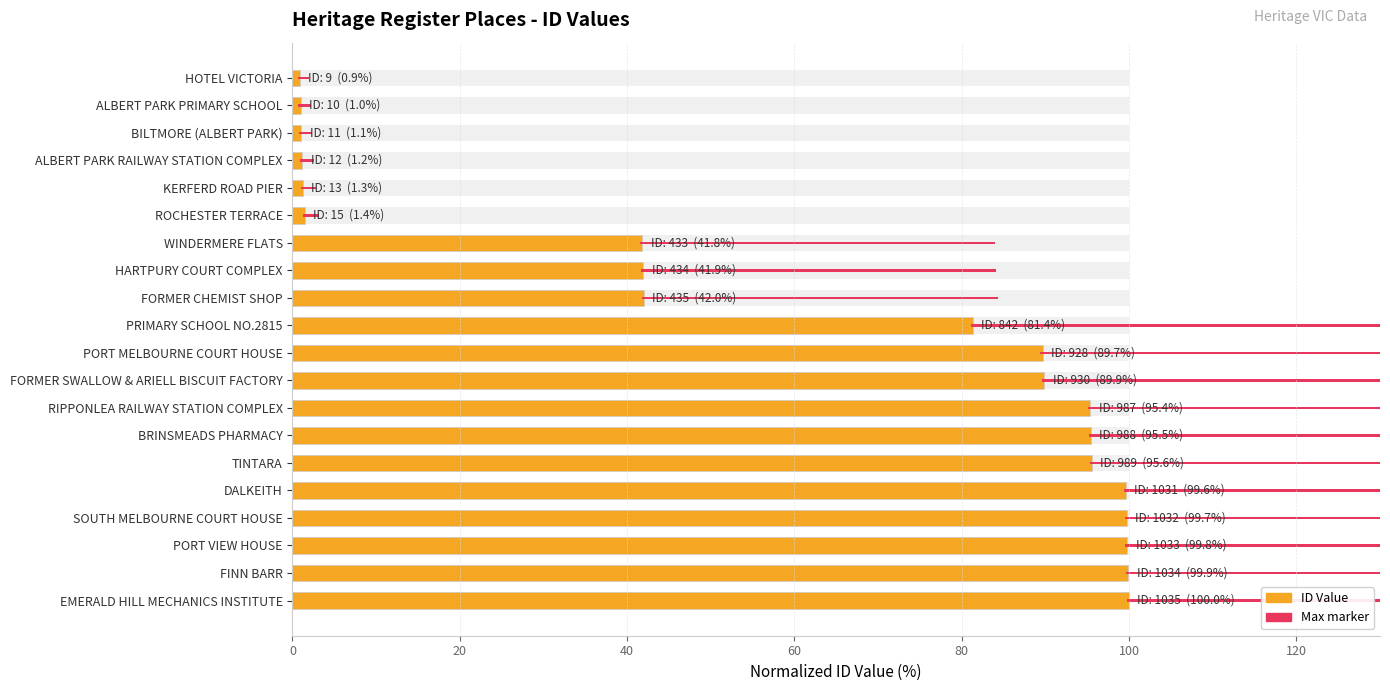

Rank the series by their maximum value, from highest to lowest.

Max marker, ID Value (normalized %)